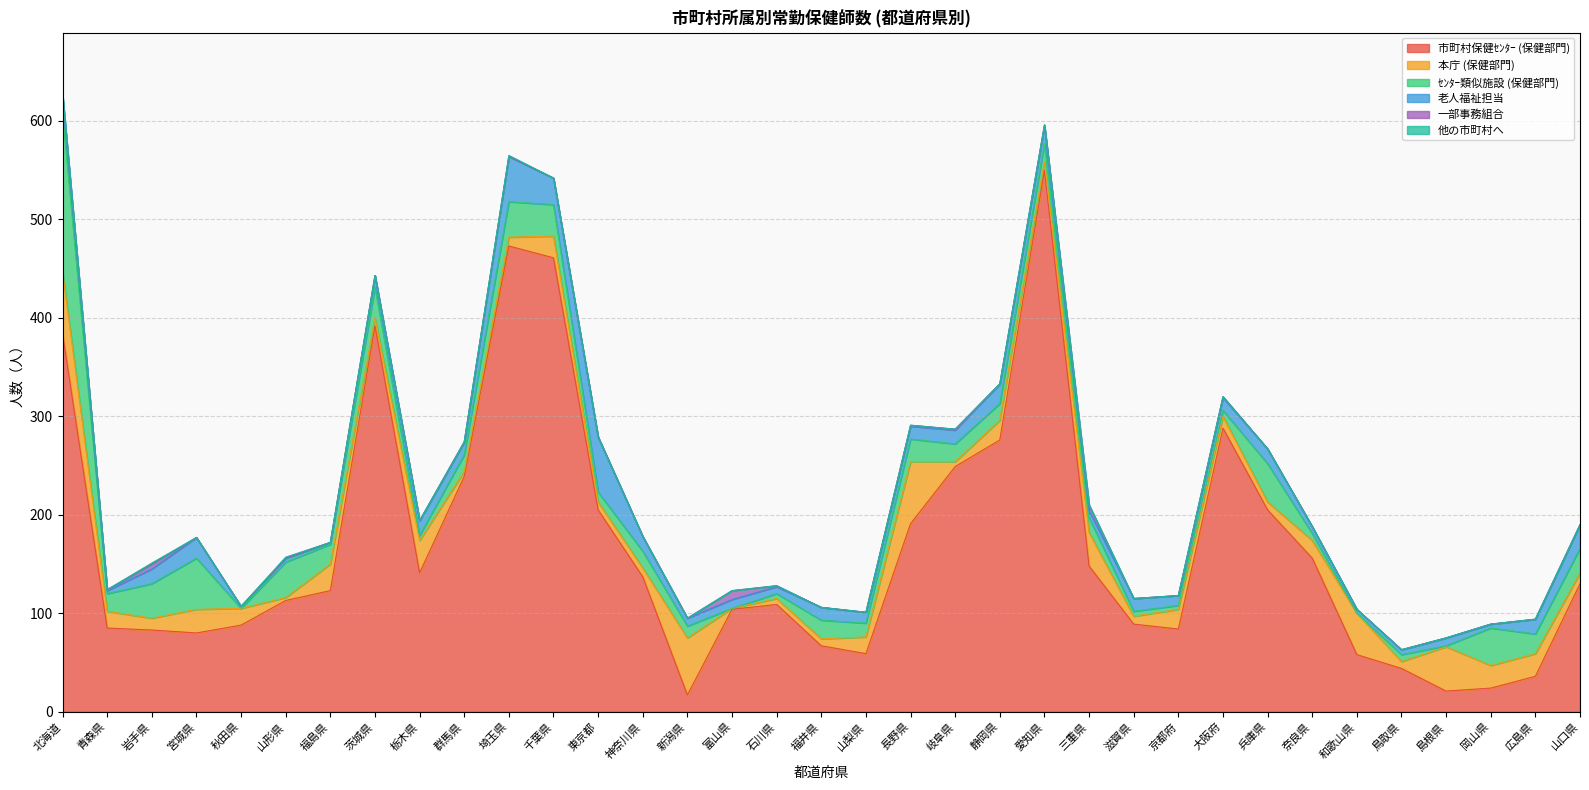

True or false: 他の市町村へ and 本庁 (保健部門) cross at least once.

False